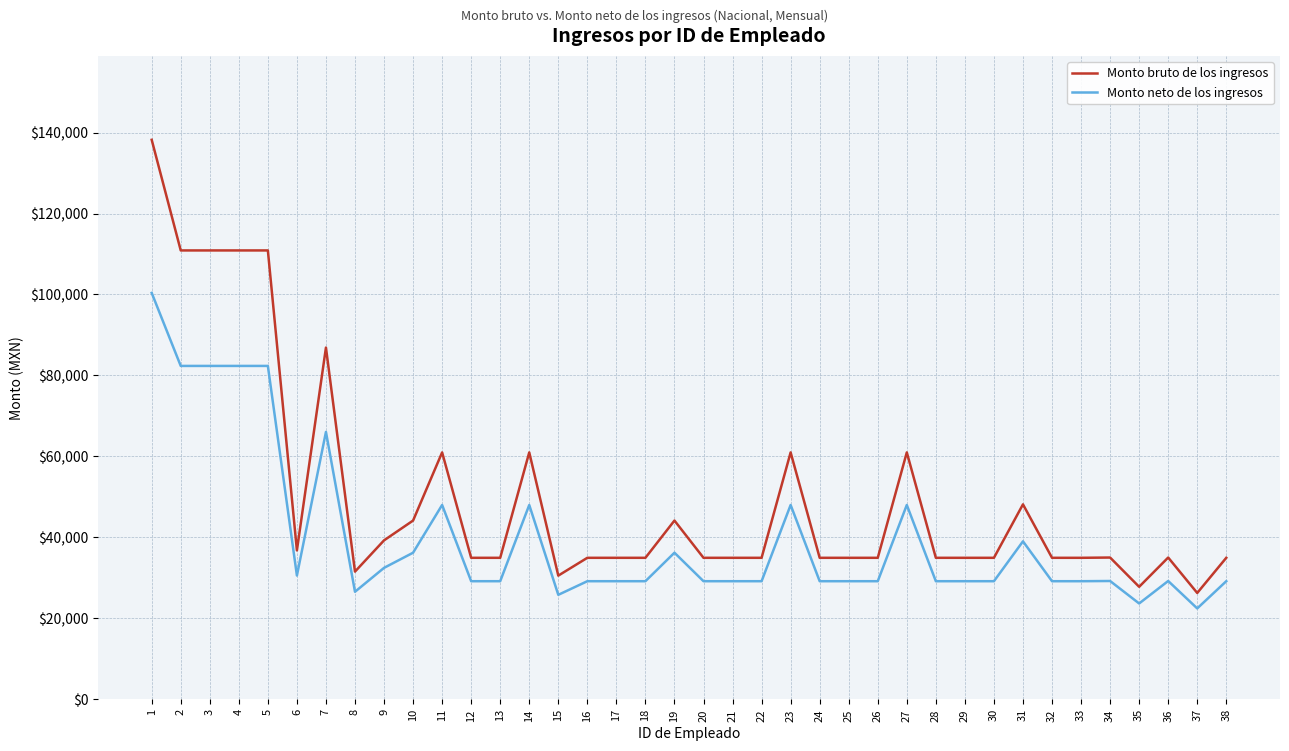

What is the average value of the Monto bruto de los ingresos series?

50131.5